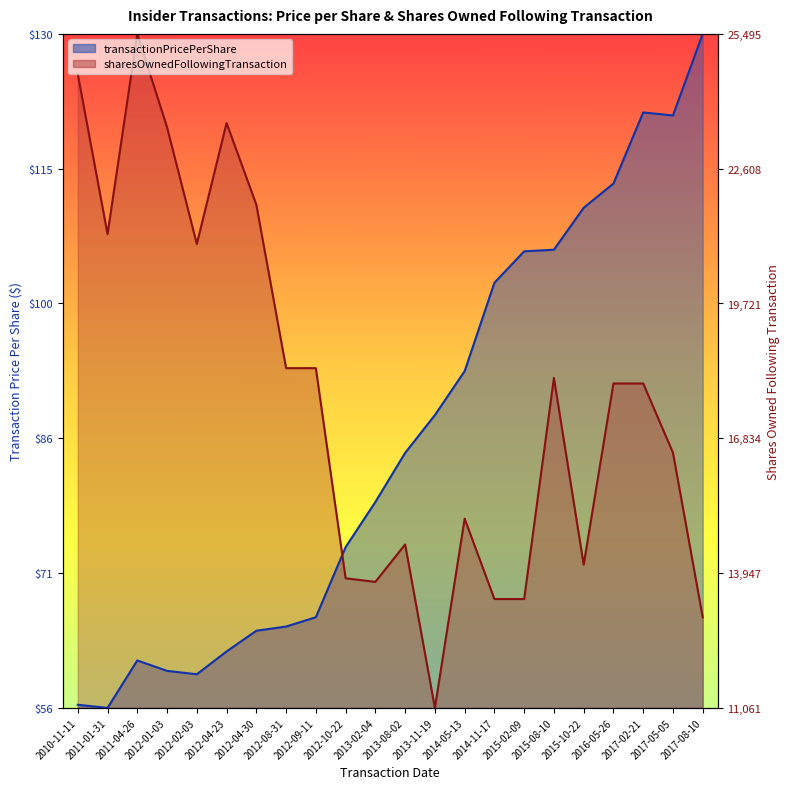

Between 2012-08-31 and 2017-05-05, which series saw the biggest shift?

transactionPricePerShare